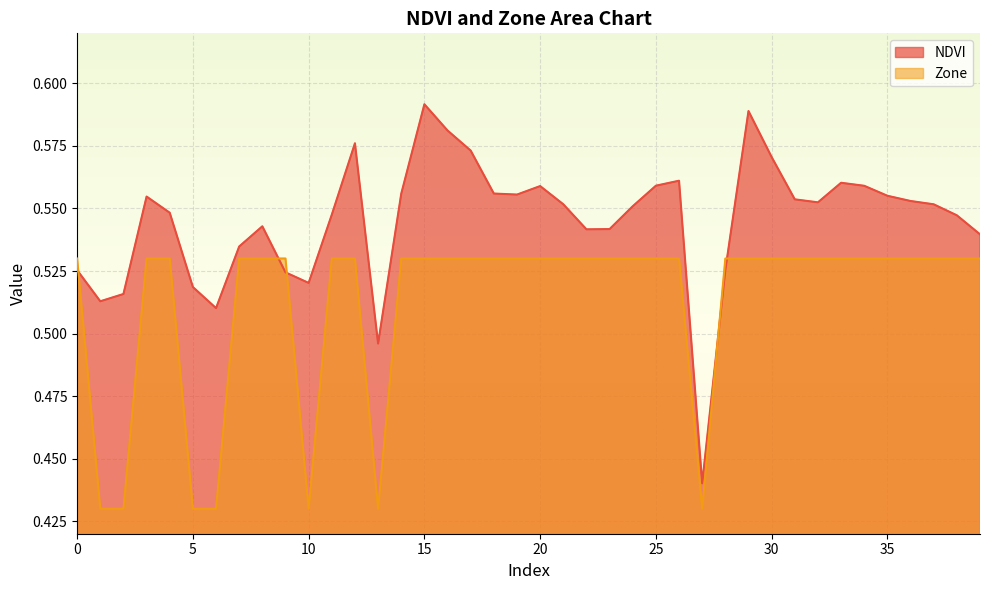

True or false: Zone has more than 0 points higher than both neighbors.

False